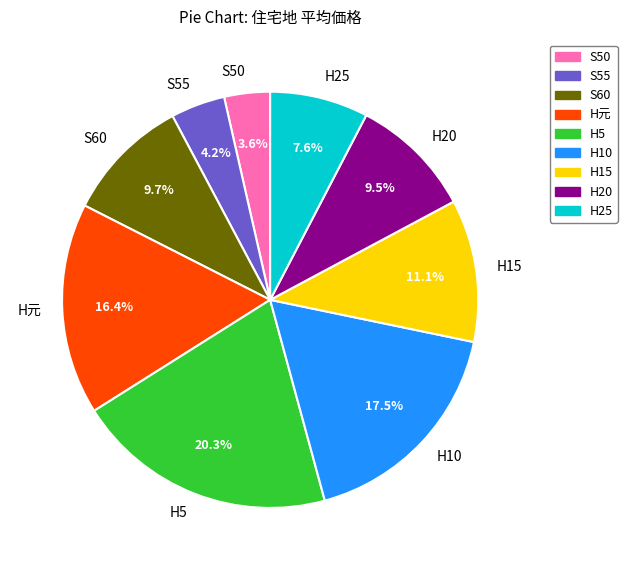

Which category has the smallest portion of the pie?

S50